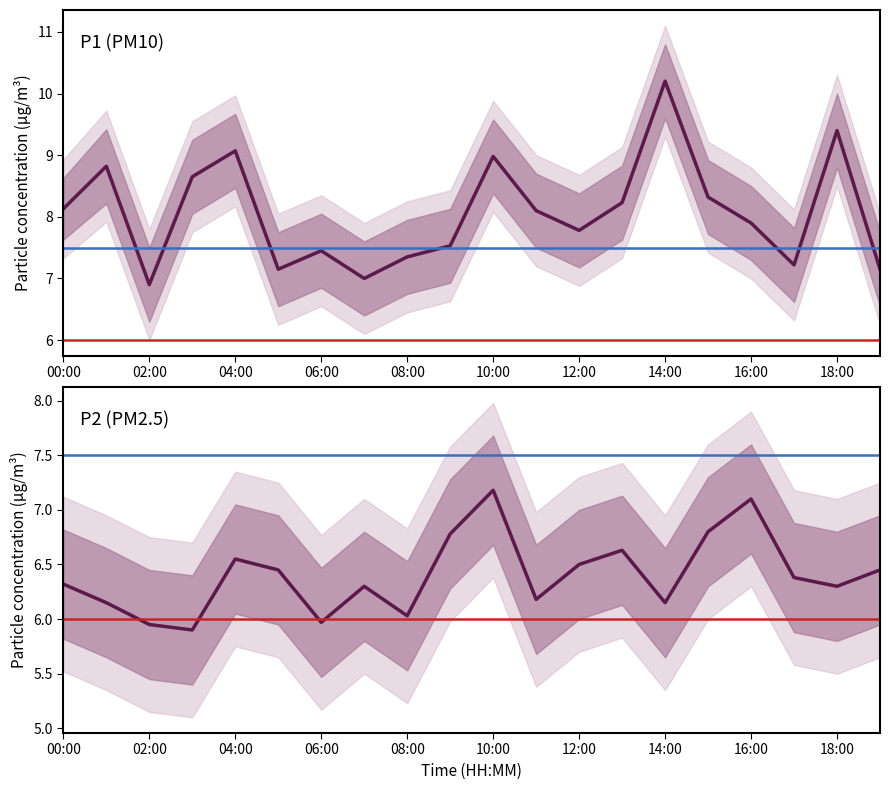

True or false: P1 and P2 intersect in this chart.

False